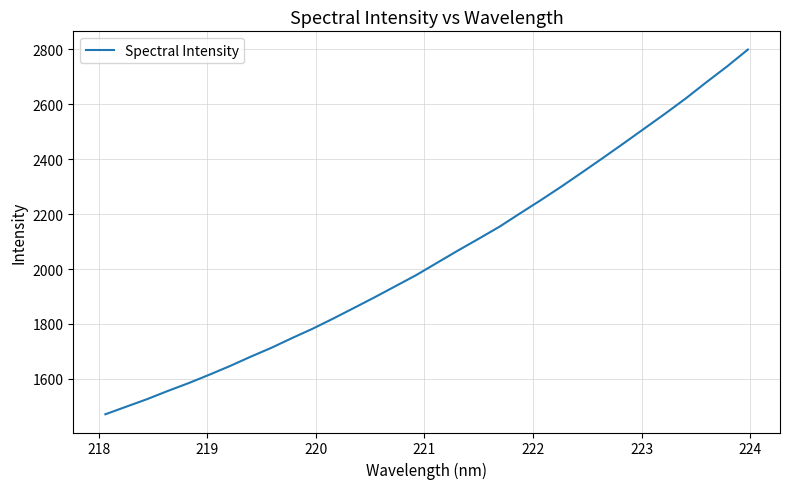

Reading right to left, list all the values displayed in this chart.

2799.7	2738.5	2681.0	2621.7	2566.0	2512.0	2458.0	2404.9	2352.6	2300.9	2251.1	2202.9	2154.1	2110.3	2067.4	2023.1	1978.5	1938.2	1897.9	1858.9	1820.3	1782.9	1748.6	1713.0	1680.6	1646.5	1614.7	1584.1	1555.6	1525.7	1498.4	1470.9